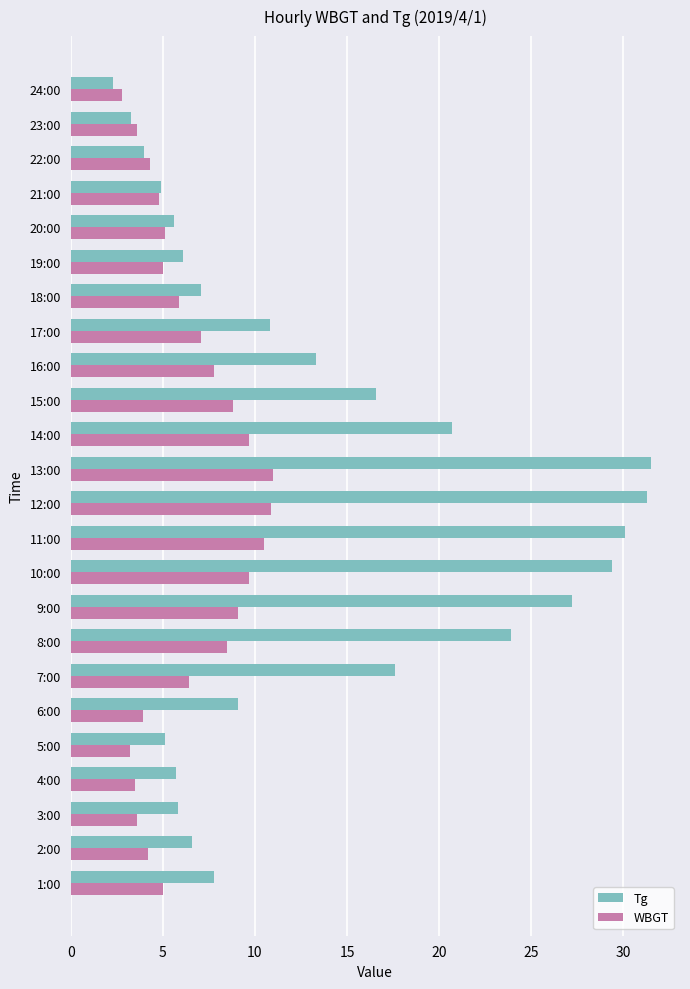

At which label is Tg closest to 16?

15:00